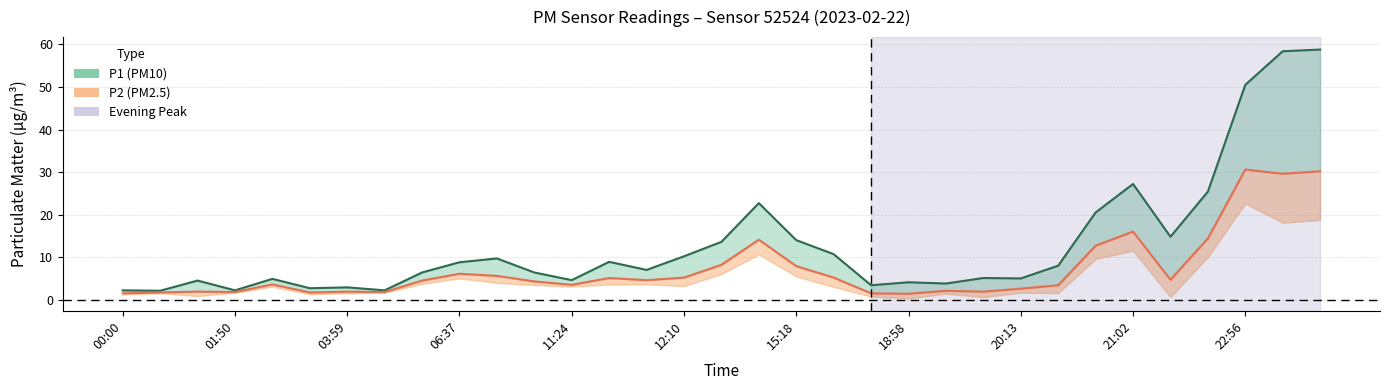

How many values in the P2 series are below 4?

15